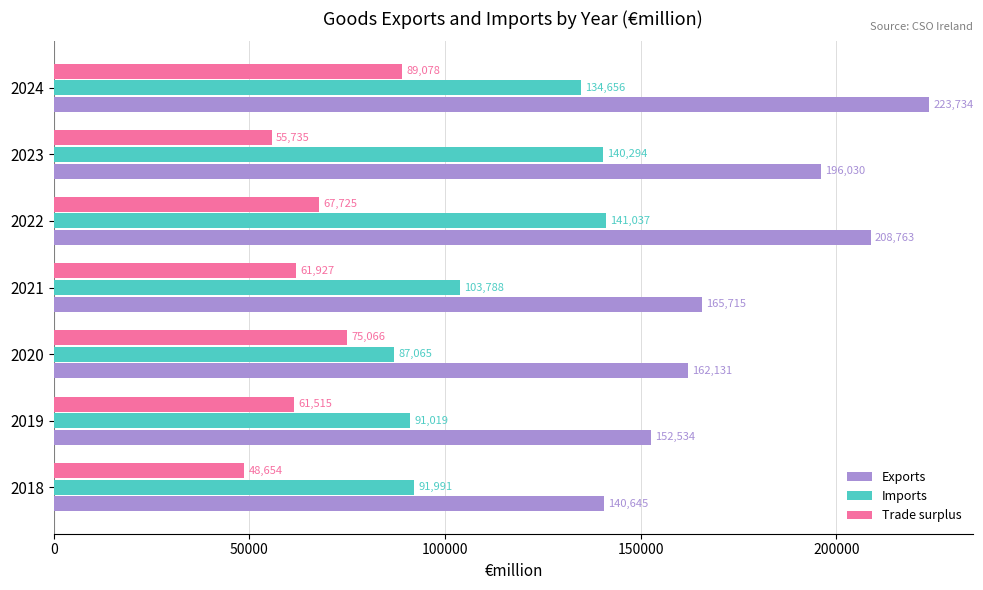

Is the value of Imports at 2019 greater than the value of Exports at 2021?

No